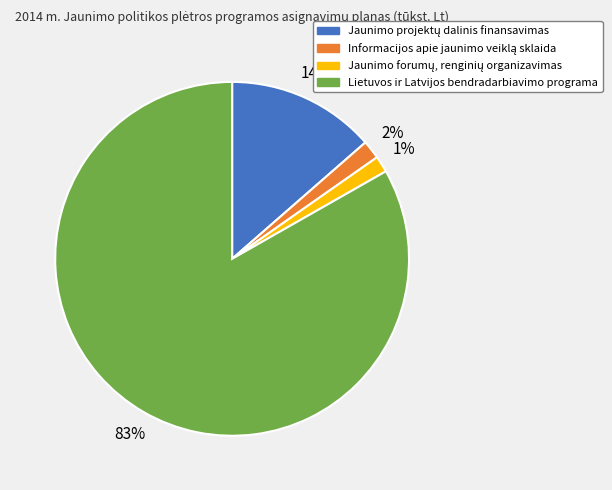

What percentage is the Lietuvos ir Latvijos bendradarbiavimo programa slice, to the nearest percent?

83%